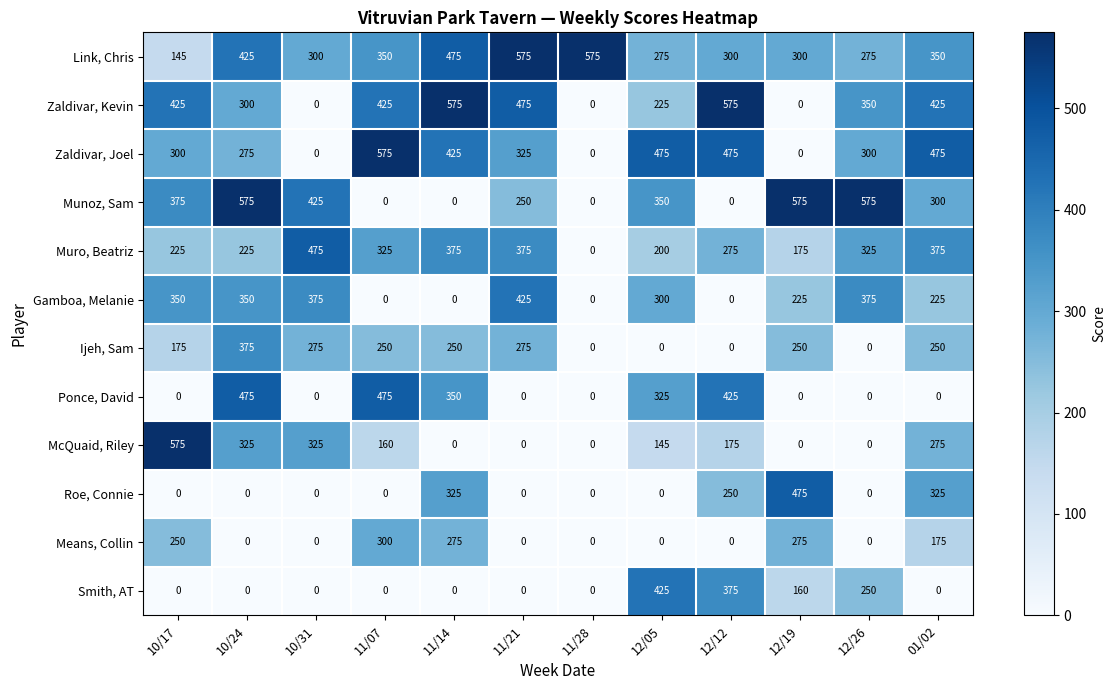

Count the Smith, AT values in the range 0 to 250.

10